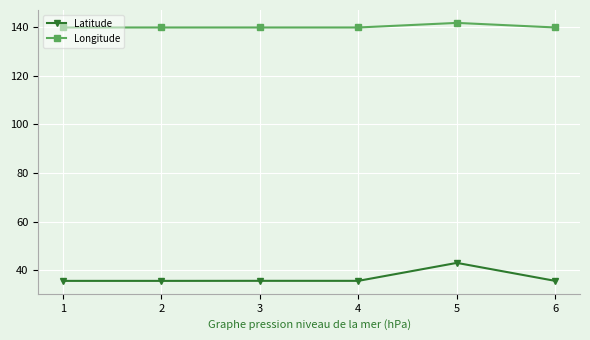

True or false: Longitude and Latitude intersect in this chart.

False